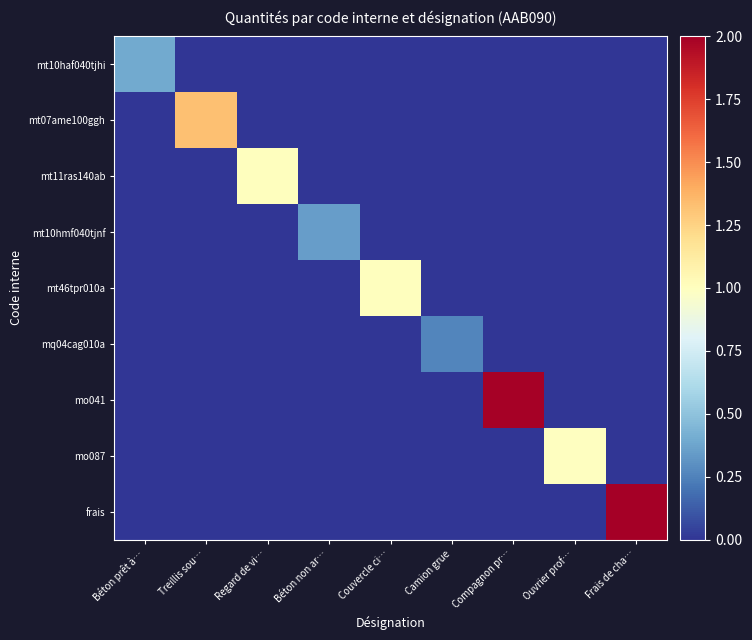

Count the number of data series in this chart.

9